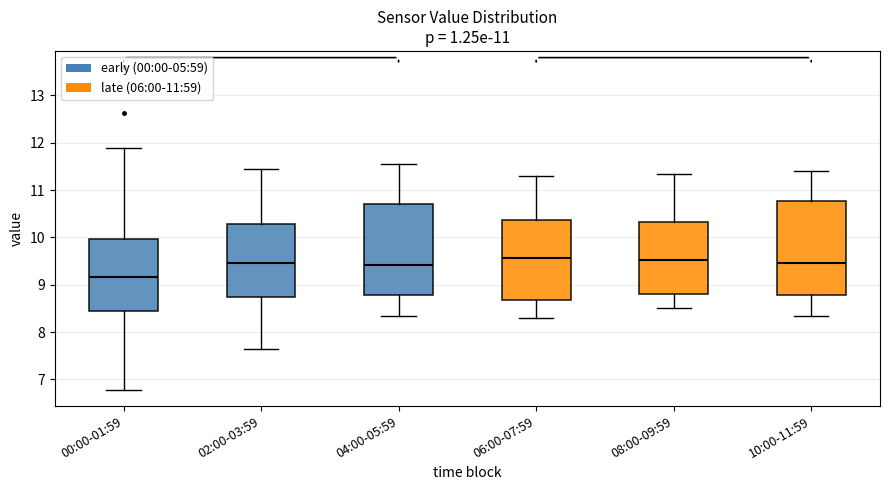

Reading left to right, read every box against the y-axis: the position of its median line, the range the box covers, and the ends of its whiskers. The values are not printed on the chart, so give them approximately, as read against the axis.

00:00-01:59: median 9.2, box 8.5 to 10.0, whiskers 6.8 to 11.9
02:00-03:59: median 9.5, box 8.7 to 10.3, whiskers 7.7 to 11.5
04:00-05:59: median 9.4, box 8.8 to 10.7, whiskers 8.4 to 11.6
06:00-07:59: median 9.6, box 8.7 to 10.4, whiskers 8.3 to 11.3
08:00-09:59: median 9.5, box 8.8 to 10.3, whiskers 8.5 to 11.4
10:00-11:59: median 9.5, box 8.8 to 10.8, whiskers 8.4 to 11.4